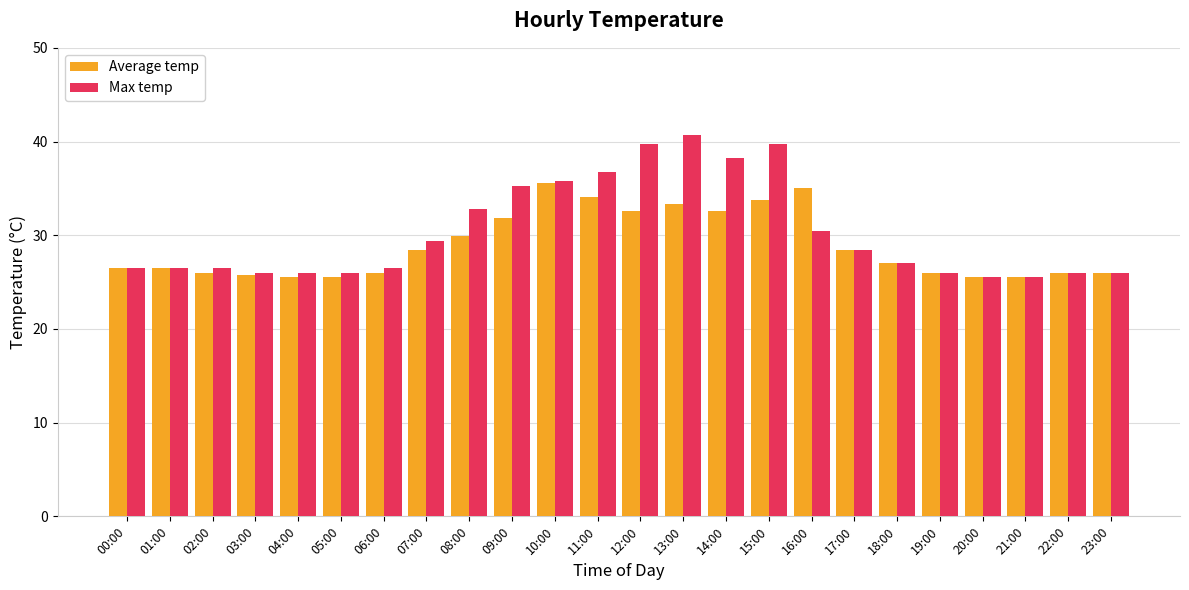

Is the value of Max temp at 09:00 greater than the value of Average temp at 09:00?

Yes